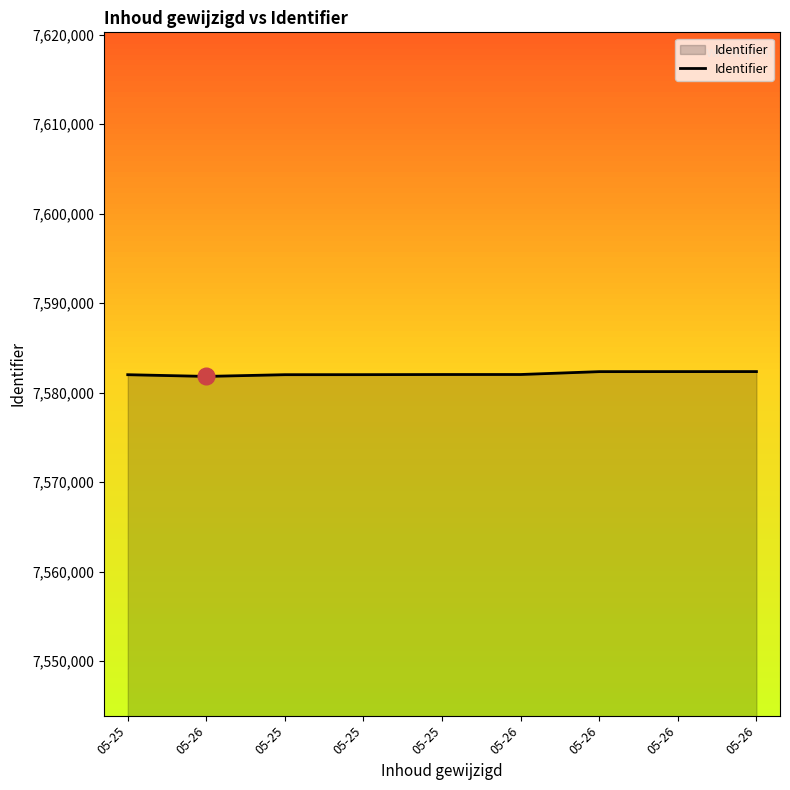

What is the sum of the values at 05-25 and 05-26?

15164051